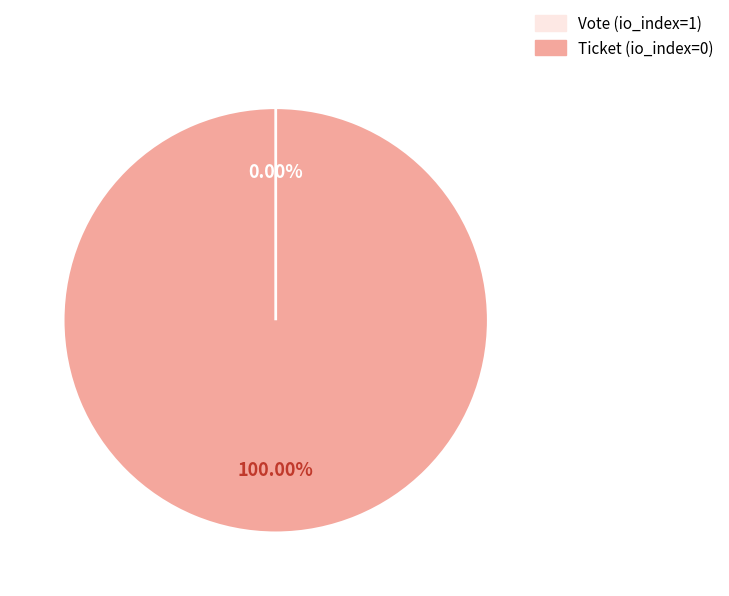

To the nearest percent, what is the average slice percentage?

50%